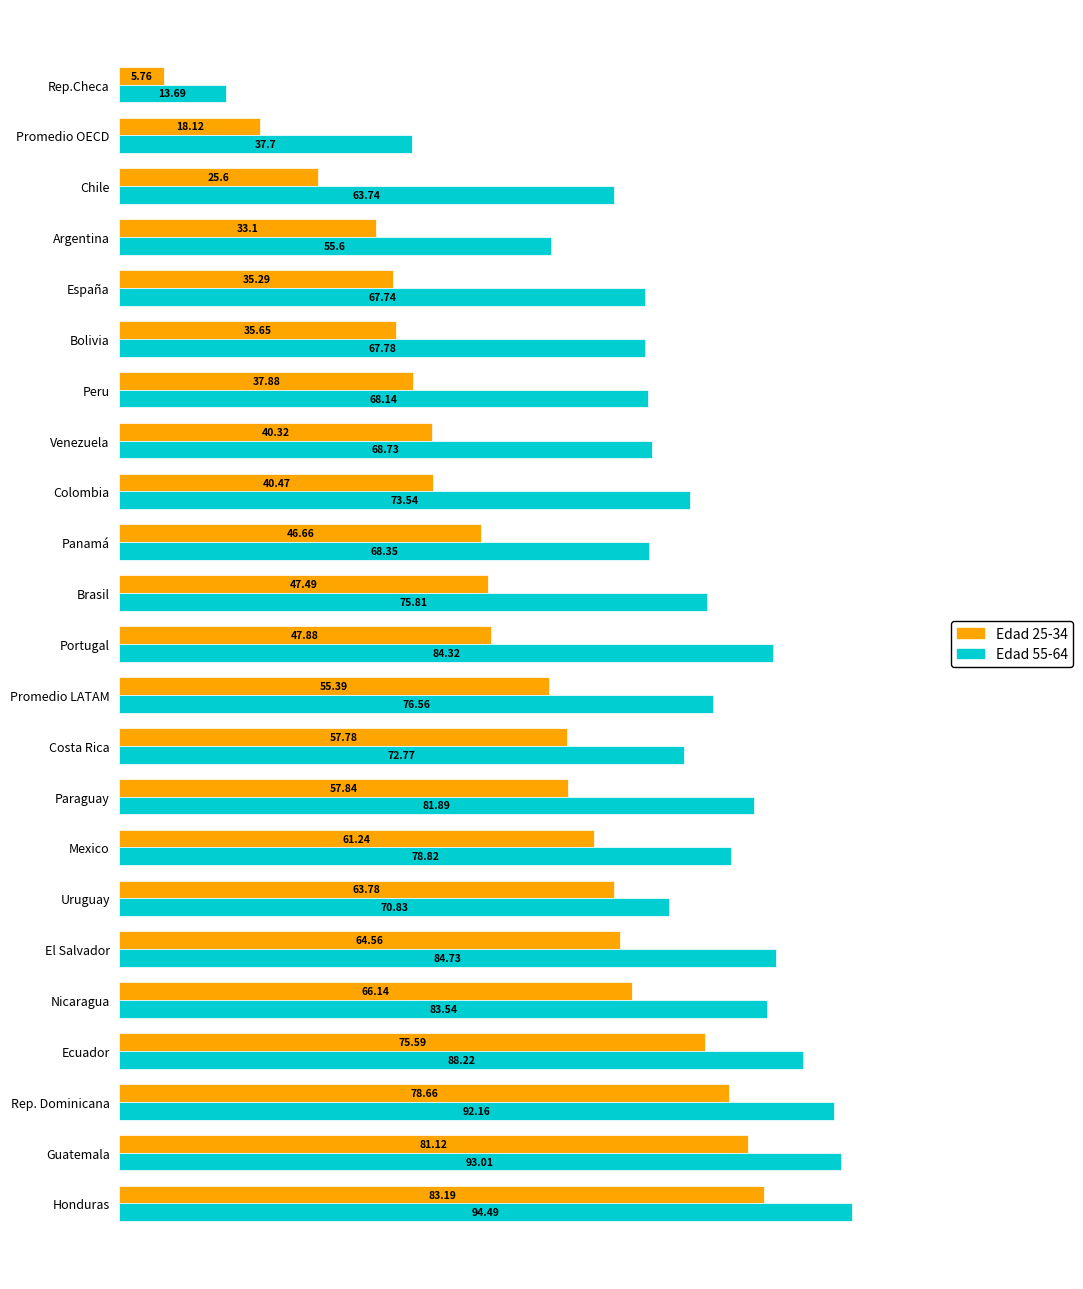

What is the difference between the maximum and minimum values in the Edad 25-34 series?

77.4